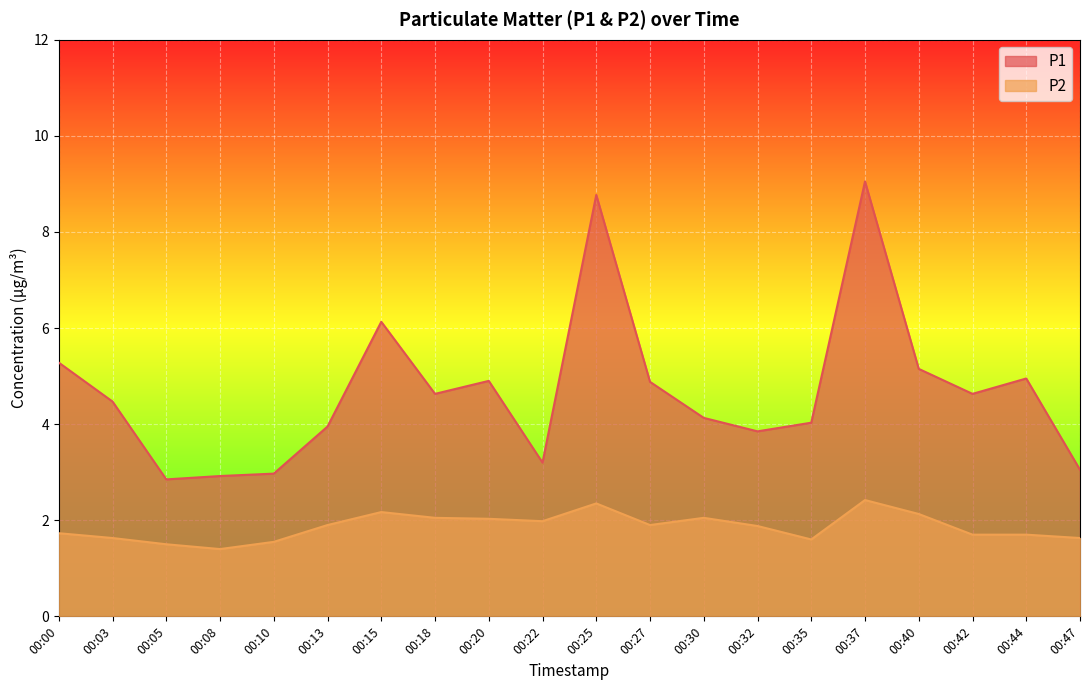

How many lines are shown in the chart?

2